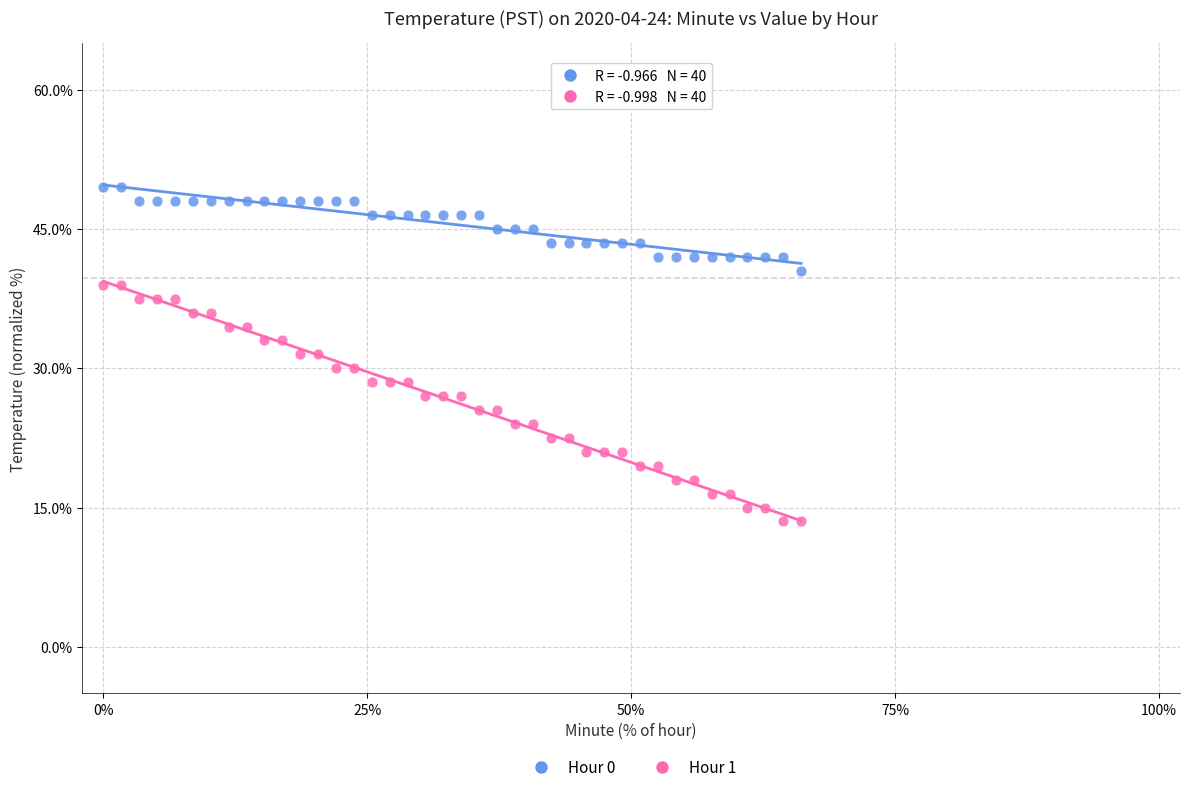

Across all data points, what is the range of Y values (max minus min)?

36.0